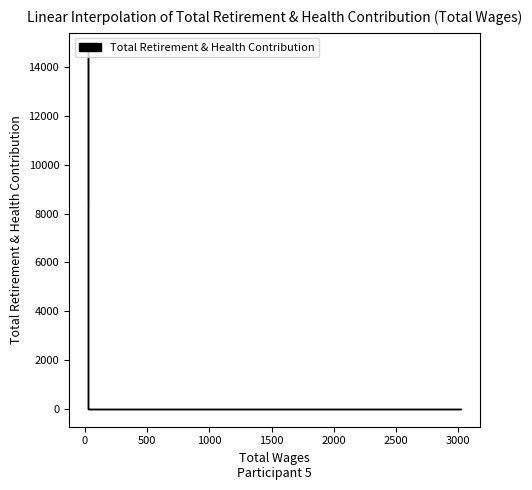

Which category has the highest value across all series?

24.0